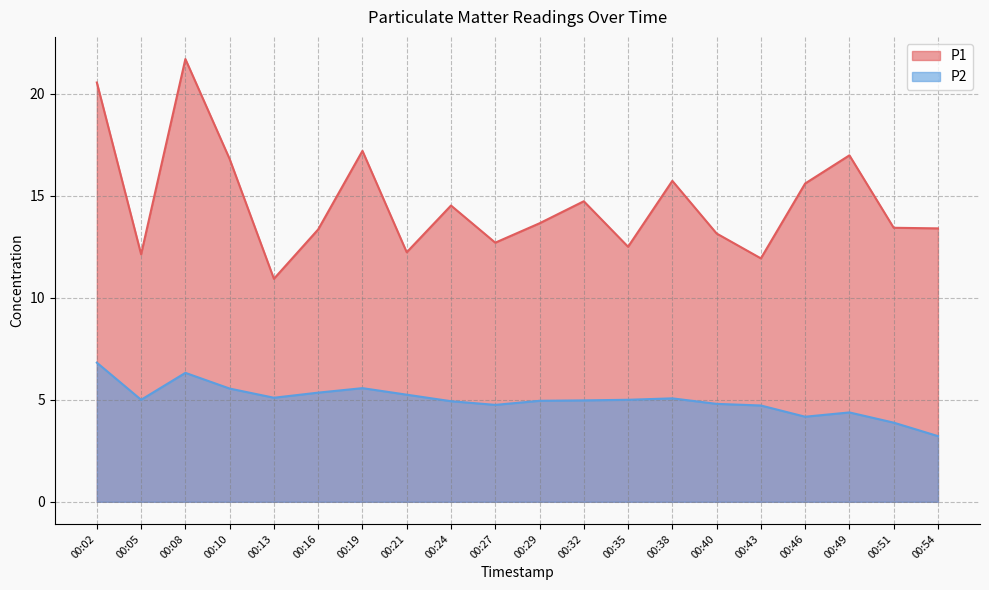

Reading left to right, extract all data points from this chart.

P1: 20.6	12.1	21.7	16.8	10.9	13.3	17.2	12.2	14.5	12.7	13.7	14.7	12.5	15.7	13.2	11.9	15.6	17.0	13.4	13.4
P2: 6.8	5.0	6.3	5.5	5.1	5.3	5.6	5.2	4.9	4.8	5.0	5.0	5.0	5.1	4.8	4.7	4.2	4.4	3.9	3.2